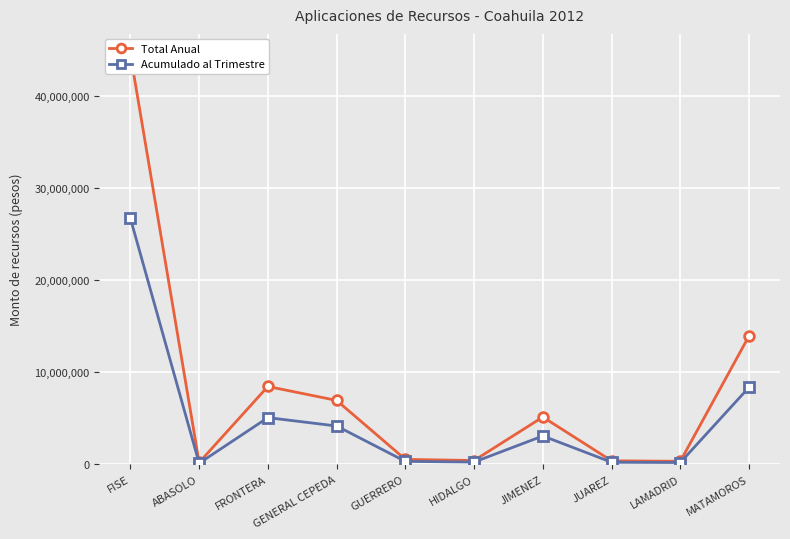

What is the highest value of the Acumulado al Trimestre series?

26687832